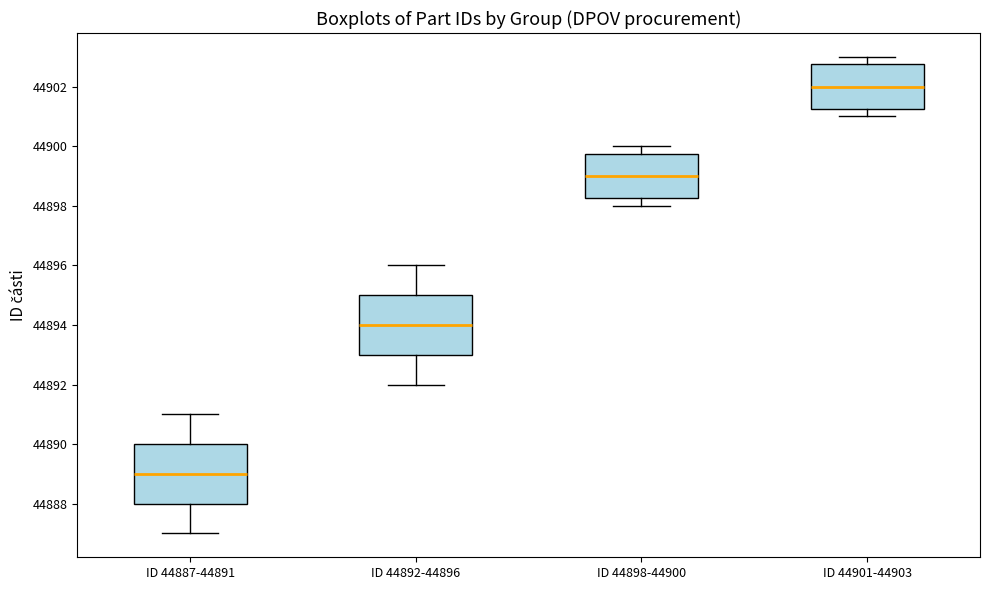

Reading left to right, read every box against the y-axis: the position of its median line, the range the box covers, and the ends of its whiskers. The values are not printed on the chart, so give them approximately, as read against the axis.

ID 44887-44891: median 44889.0, box 44888.0 to 44890.0, whiskers 44887.0 to 44891.0
ID 44892-44896: median 44894.0, box 44893.0 to 44895.0, whiskers 44892.0 to 44896.0
ID 44898-44900: median 44899.0, box 44898.2 to 44899.8, whiskers 44898.0 to 44900.0
ID 44901-44903: median 44902.0, box 44901.2 to 44902.8, whiskers 44901.0 to 44903.0